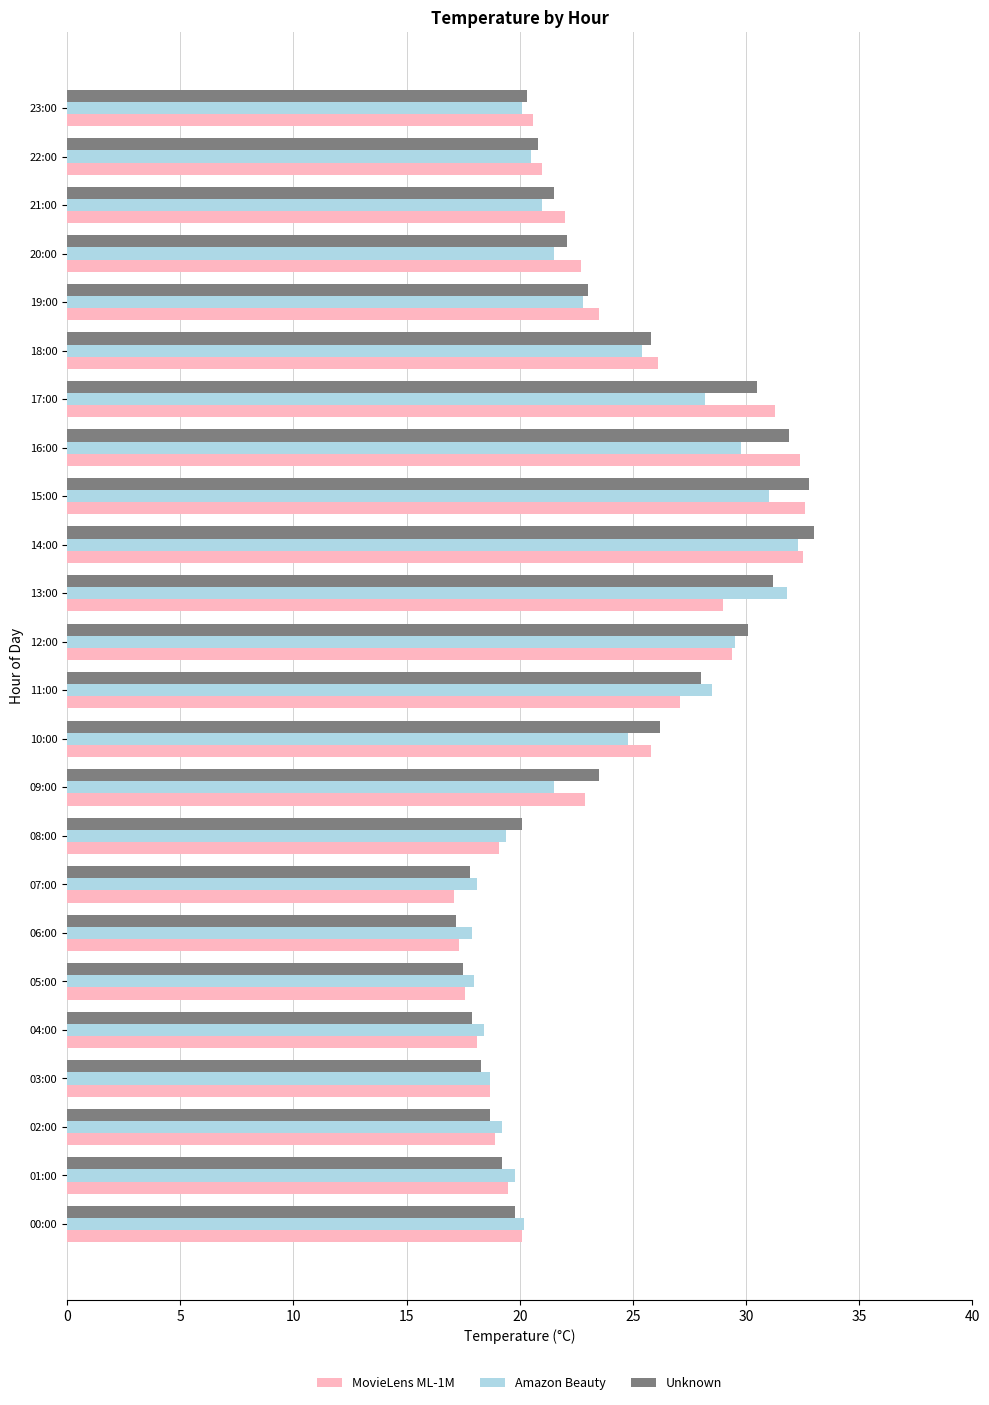

The value of Amazon Beauty at 10:00 is 37.2. True or false?

False